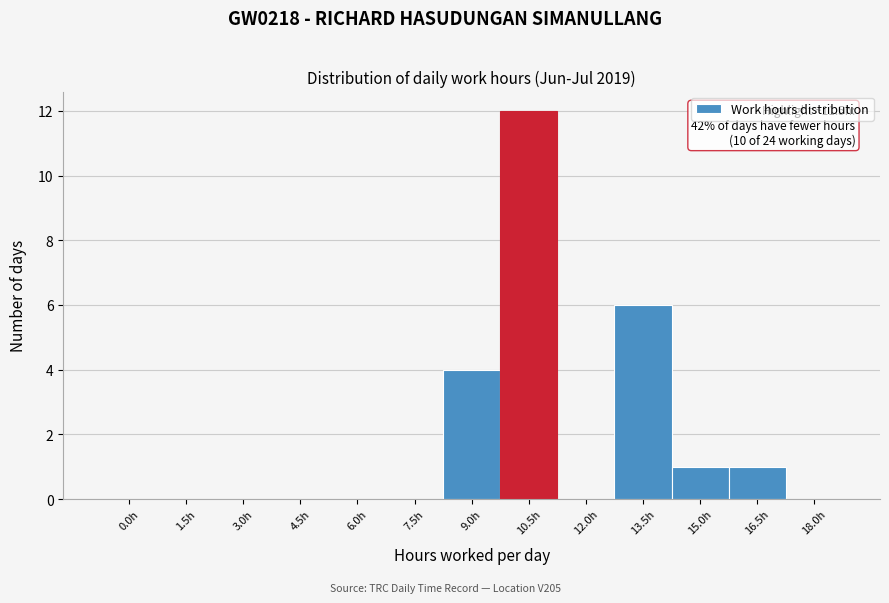

Reading right to left, transcribe all the data shown in this chart.

18.0h=0	16.5h=1	15.0h=1	13.5h=6	12.0h=0	10.5h=12	9.0h=4	7.5h=0	6.0h=0	4.5h=0	3.0h=0	1.5h=0	0.0h=0